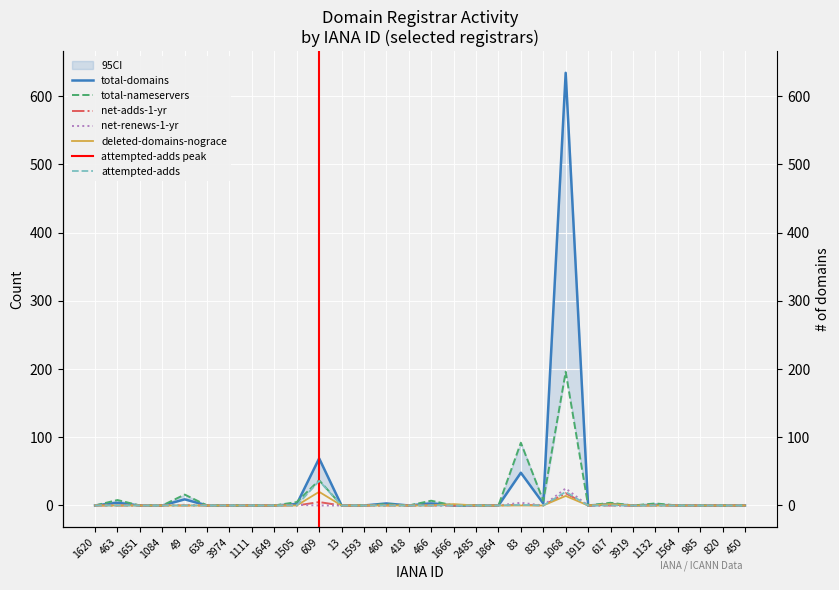

Which series changed the most between 1620 and 1915?

total-domains